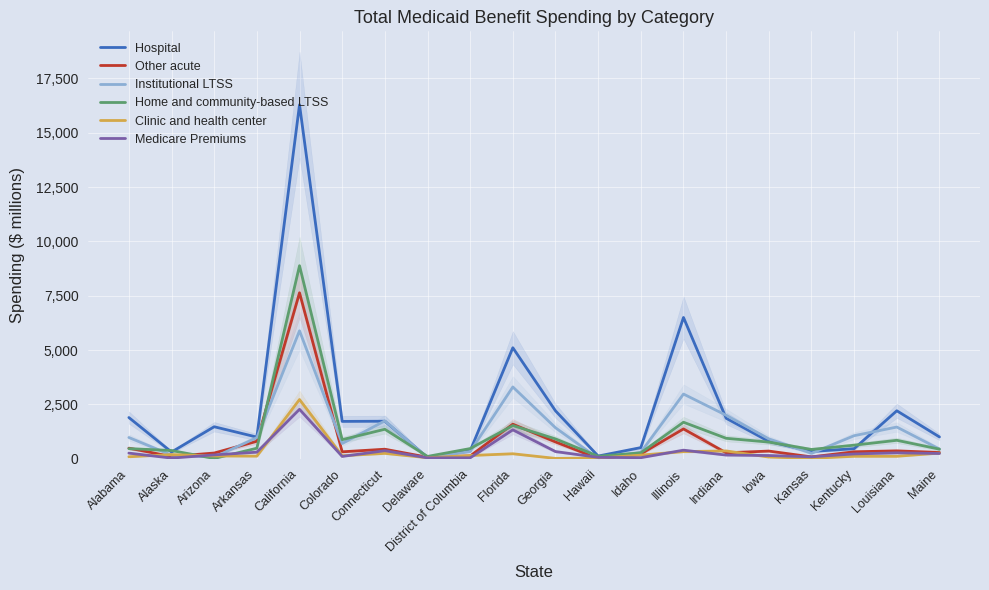

What is the difference between the second highest and minimum values in the Clinic and health center series?

344